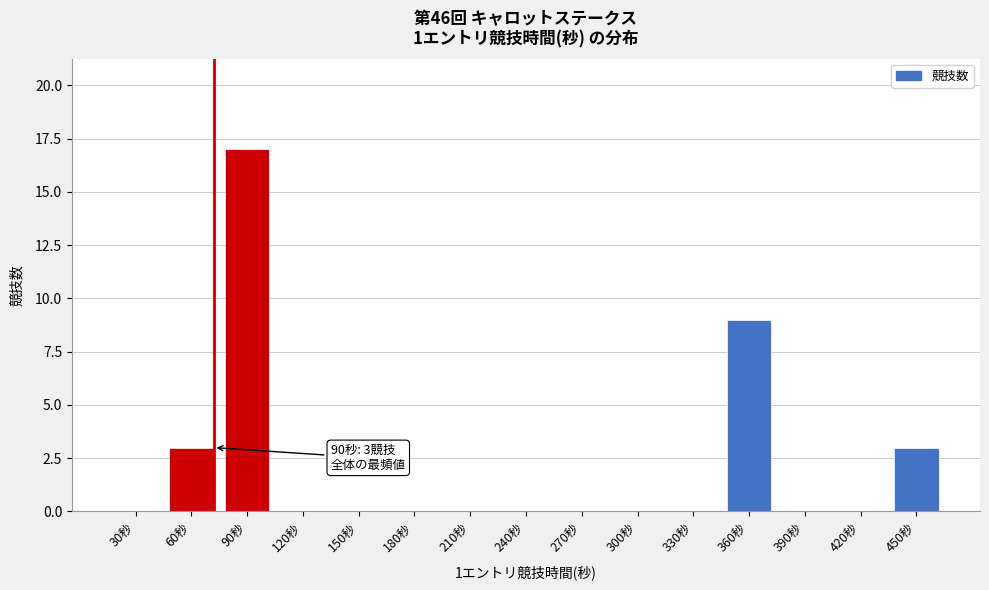

Reading left to right, what are all the values shown in this chart?

30秒=0	60秒=3	90秒=17	120秒=0	150秒=0	180秒=0	210秒=0	240秒=0	270秒=0	300秒=0	330秒=0	360秒=9	390秒=0	420秒=0	450秒=3